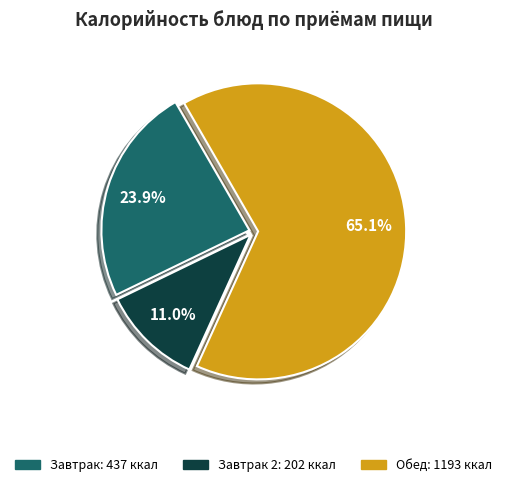

Is there a majority slice in this chart?

Yes